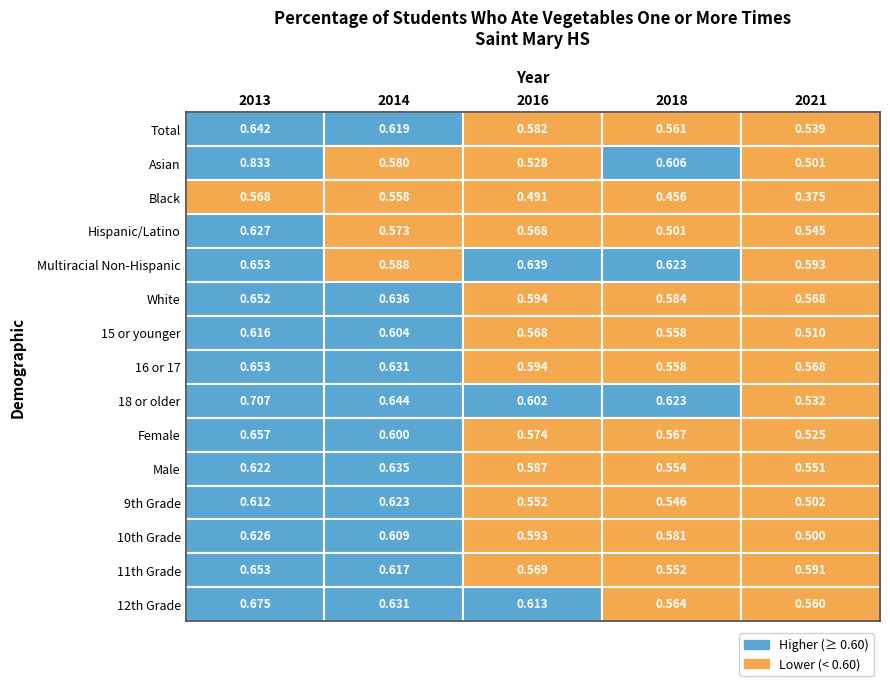

Which has a higher value, 3 or 2?

2